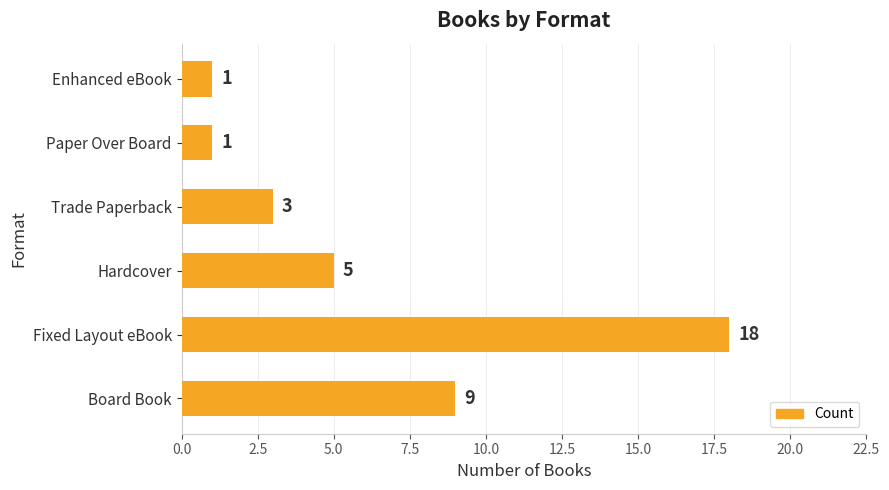

What is the change in value from Hardcover to Paper Over Board?

-4